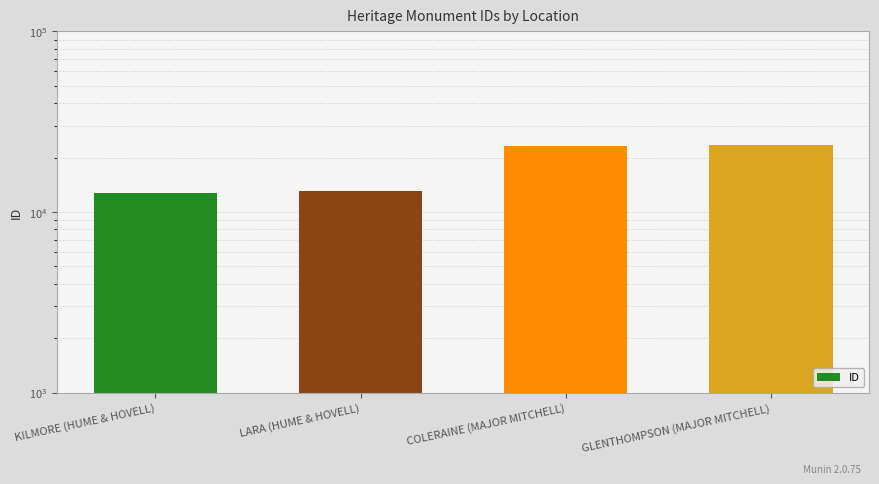

True or false: the data shows 13034 at LARA (HUME & HOVELL).

True